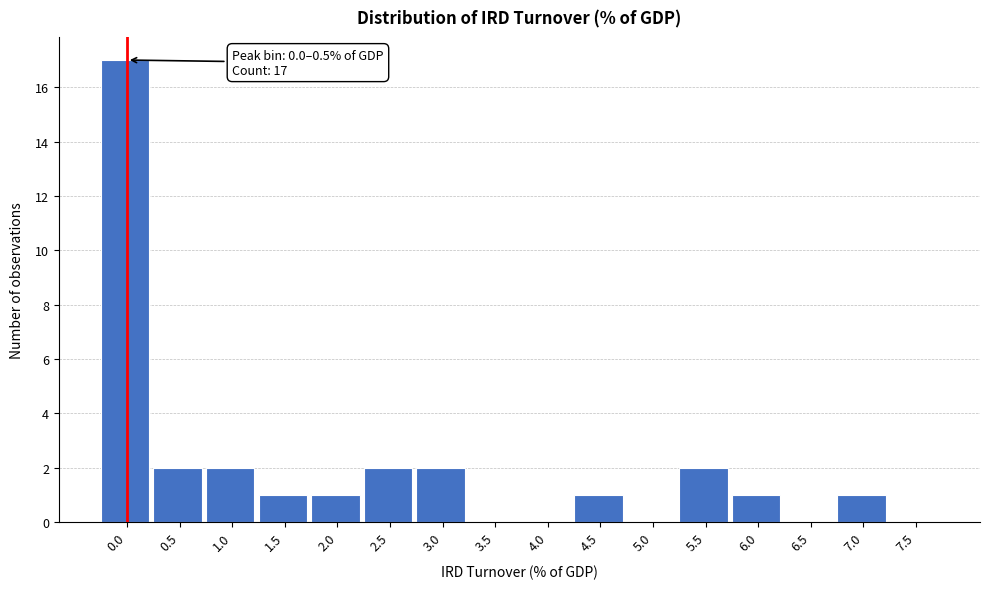

Reading left to right, transcribe all the data shown in this chart.

0.0=17	0.5=2	1.0=2	1.5=1	2.0=1	2.5=2	3.0=2	3.5=0	4.0=0	4.5=1	5.0=0	5.5=2	6.0=1	6.5=0	7.0=1	7.5=0